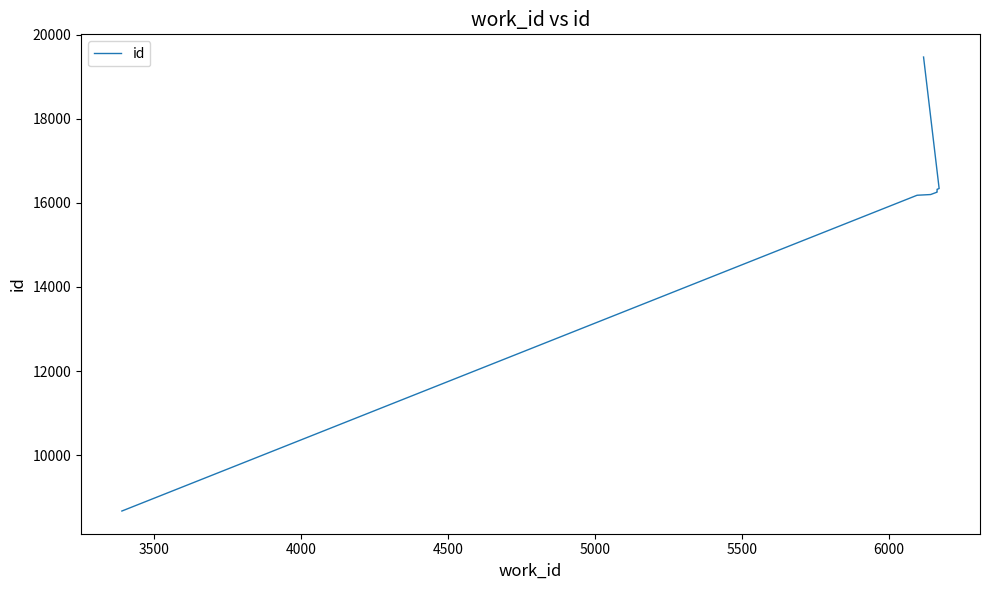

What is the label of the 7th point from the right?

4500